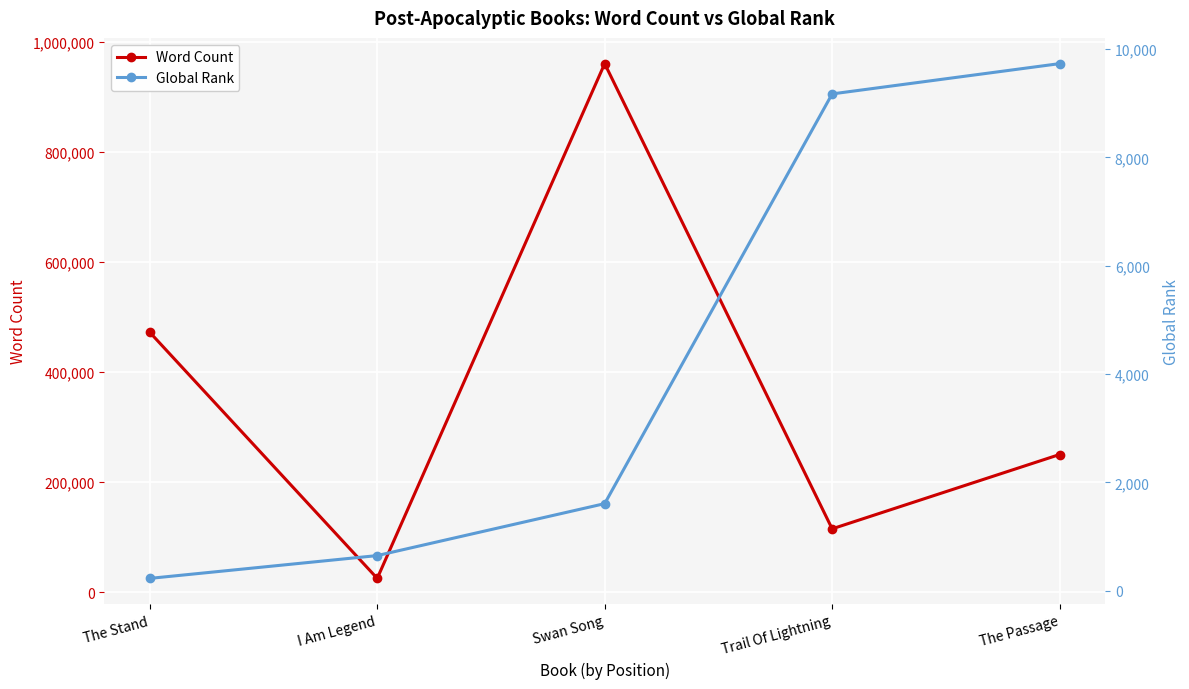

Which label corresponds to the largest value in the chart?

Swan Song